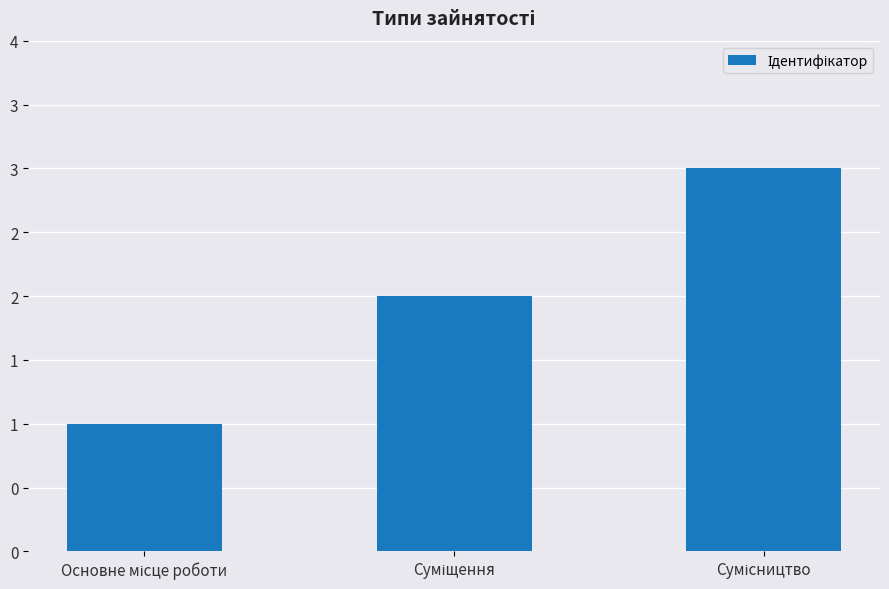

Reading right to left, transcribe all the data shown in this chart.

3	2	1